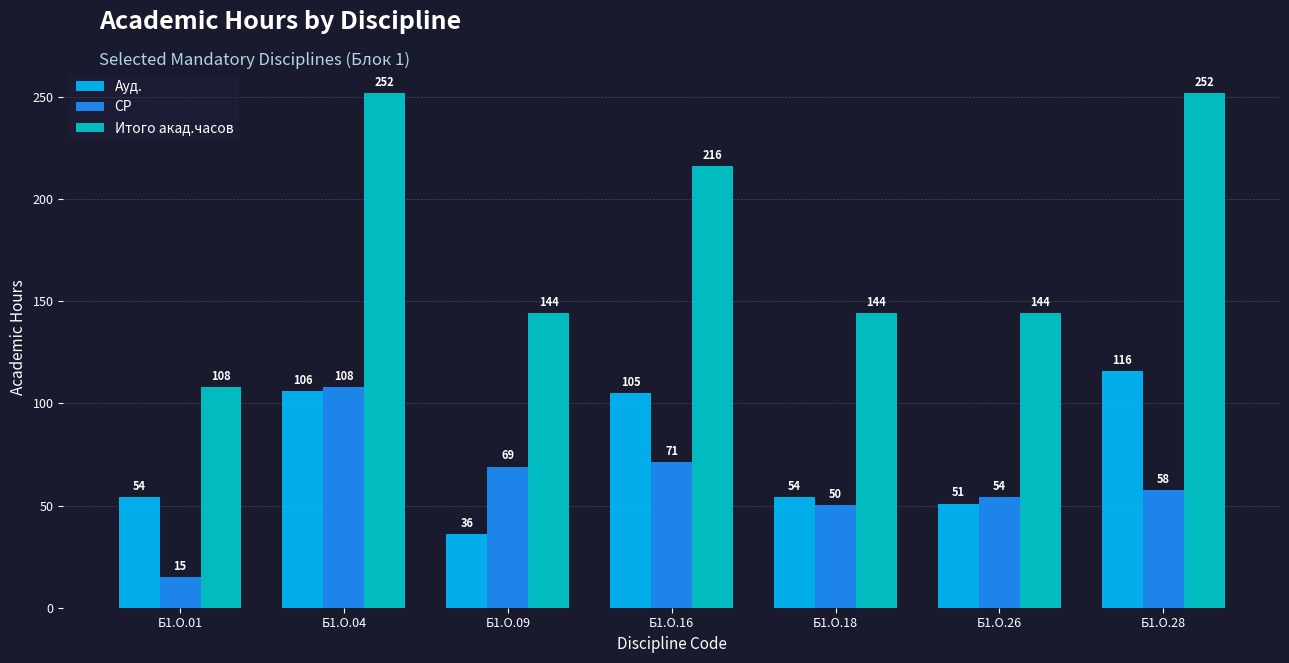

The value of Ауд. at Б1.О.28 is 116.0. True or false?

True